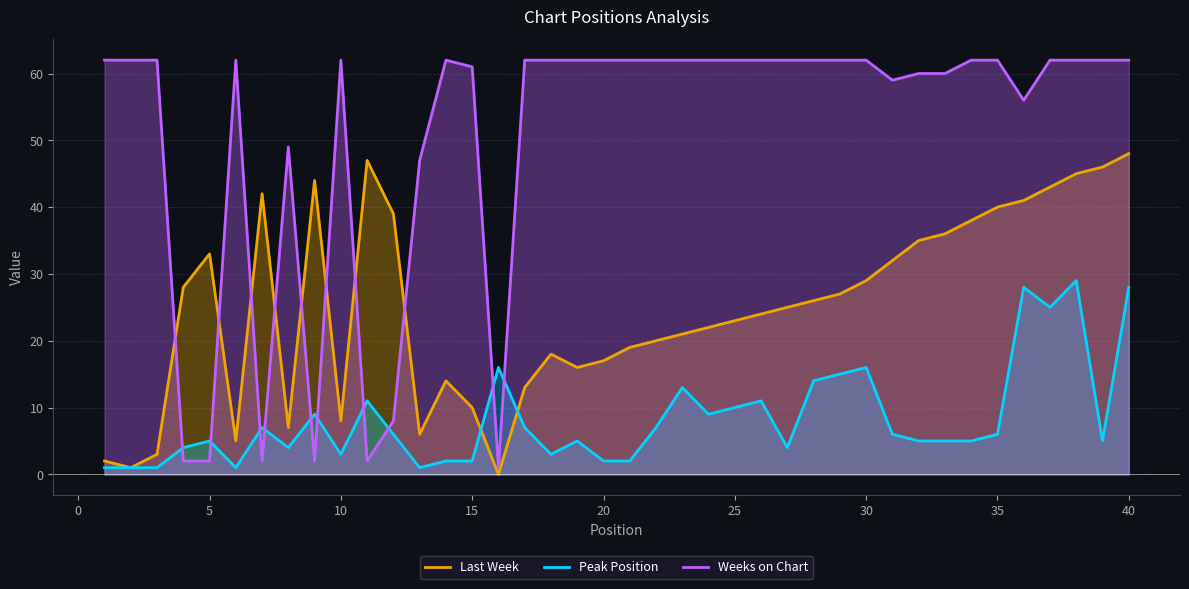

How many values in Last Week are above zero?

39